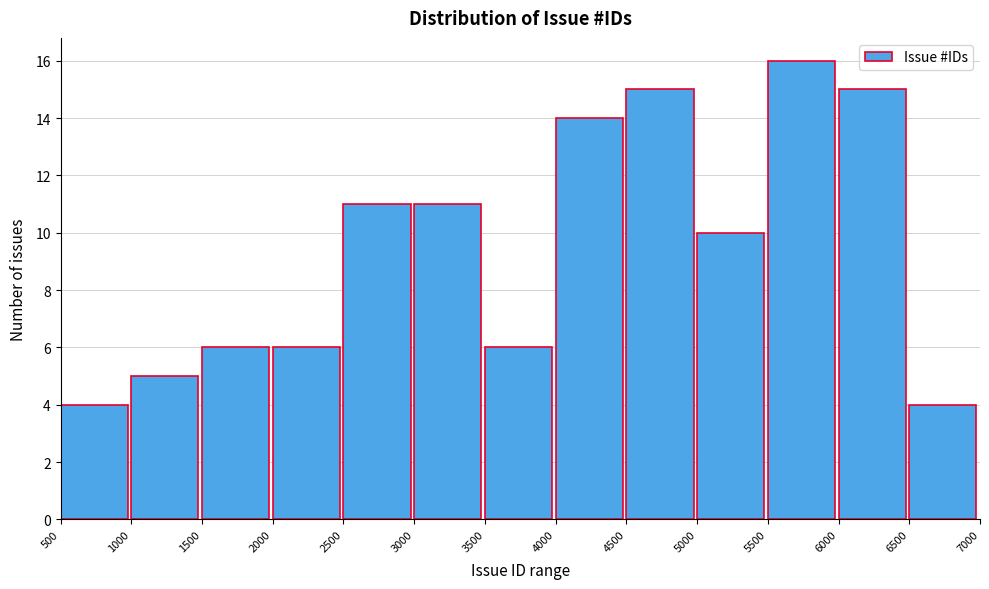

Reading left to right, list every bar in this chart as the range it spans on the x-axis followed by its height. The values are not printed on the chart, so give them approximately, as read against the axis.

500 to 1000: 4
1000 to 1500: 5
1500 to 2000: 6
2000 to 2500: 6
2500 to 3000: 11
3000 to 3500: 11
3500 to 4000: 6
4000 to 4500: 14
4500 to 5000: 15
5000 to 5500: 10
5500 to 6000: 16
6000 to 6500: 15
6500 to 7000: 4